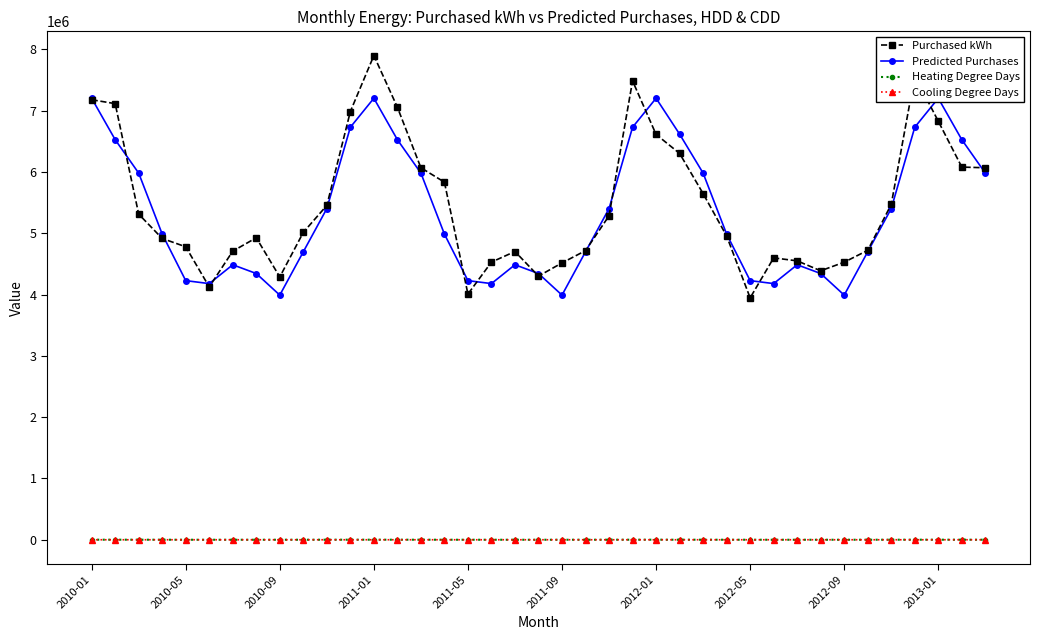

Which series has the largest range (max minus min)?

Purchased kWh